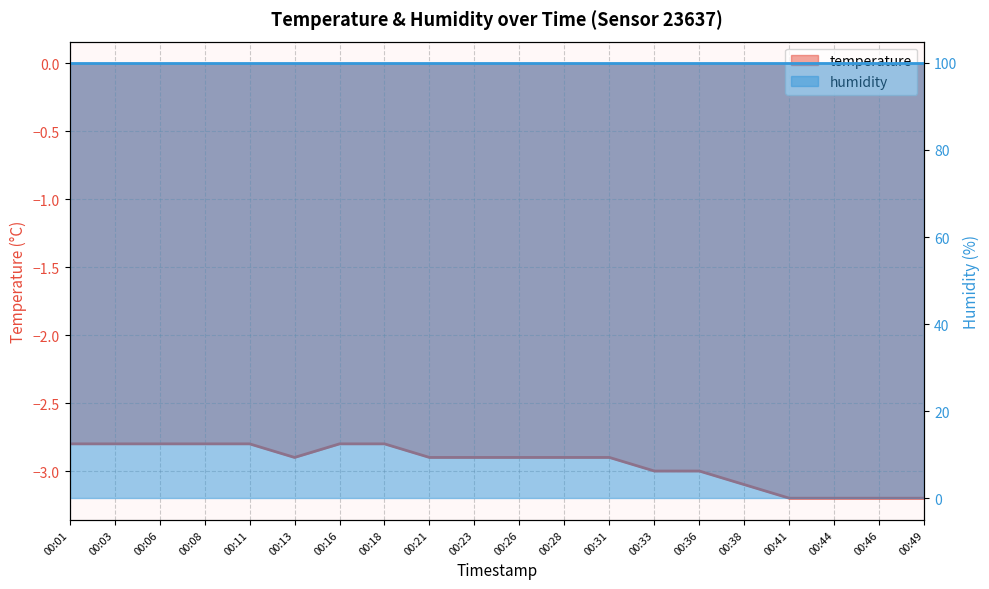

What is the maximum value shown in the chart?

-2.8